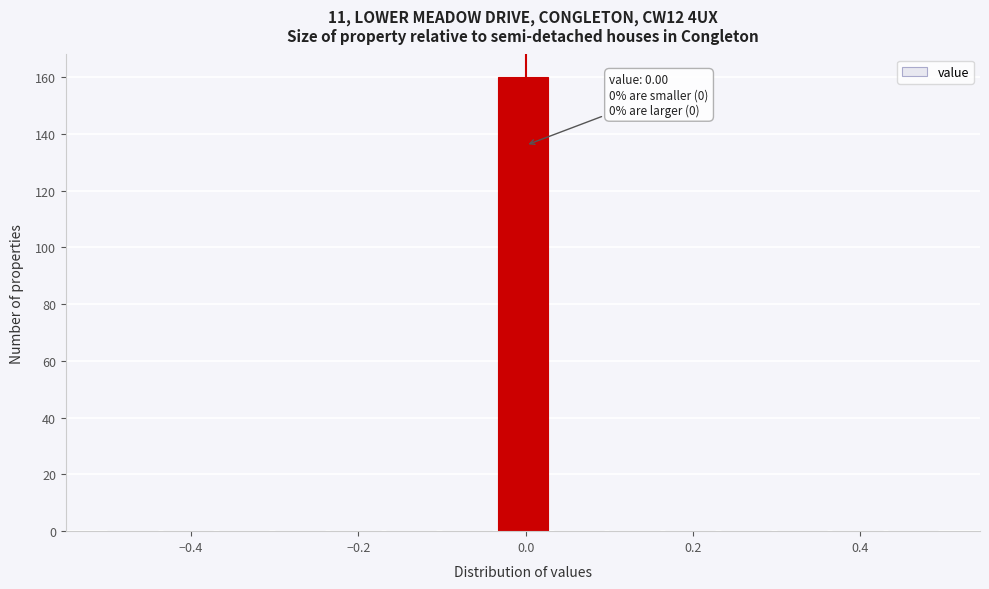

Around what value on the x-axis is the tallest bar? Give the approximate position of its centre, as read against the axis.

0.00